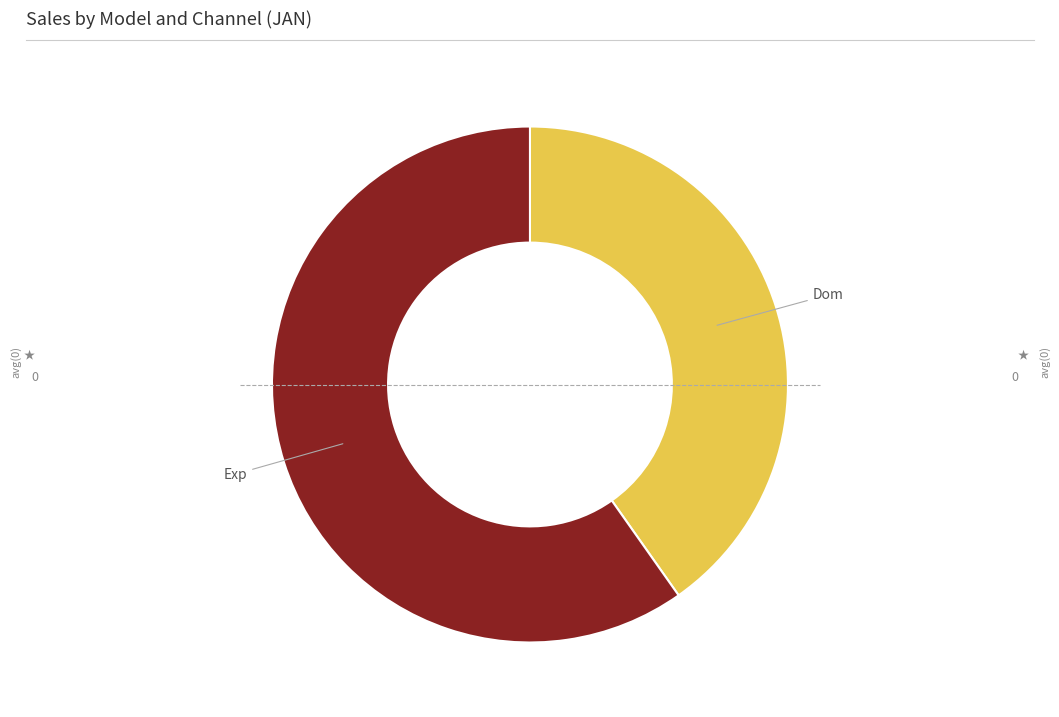

Is there a majority slice in this chart?

Yes